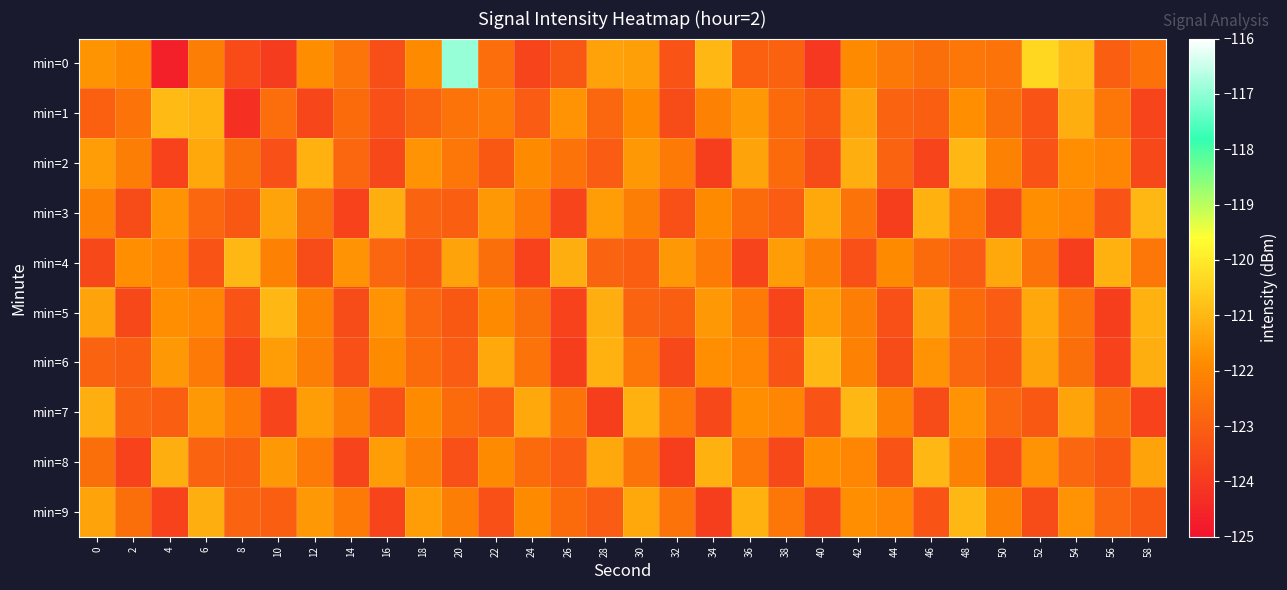

Reading left to right, what are all the values shown in this chart?

min=0: 0=-121.7	2=-121.9	4=-124.7	6=-122.2	8=-123.6	10=-123.9	12=-121.8	14=-122.4	16=-123.5	18=-121.9	20=-116.9	22=-122.6	24=-123.7	26=-123.2	28=-121.4	30=-121.4	32=-123.3	34=-121.0	36=-123.0	38=-123.0	40=-124.0	42=-121.9	44=-122.4	46=-122.6	48=-122.4	50=-122.5	52=-120.4	54=-120.9	56=-123.0	58=-122.5
min=1: 0=-123.0	2=-122.5	4=-120.9	6=-121.1	8=-124.2	10=-122.6	12=-123.7	14=-122.7	16=-123.4	18=-122.9	20=-122.5	22=-122.3	24=-123.1	26=-121.7	28=-122.8	30=-121.9	32=-123.5	34=-122.1	36=-121.6	38=-122.7	40=-123.2	42=-121.4	44=-122.9	46=-123.0	48=-121.8	50=-122.6	52=-123.3	54=-121.2	56=-122.4	58=-123.7
min=2: 0=-121.5	2=-122.2	4=-123.8	6=-121.3	8=-122.6	10=-123.4	12=-121.1	14=-122.8	16=-123.6	18=-121.7	20=-122.4	22=-123.2	24=-121.9	26=-122.5	28=-123.1	30=-121.6	32=-122.3	34=-123.9	36=-121.4	38=-122.7	40=-123.5	42=-121.2	44=-122.9	46=-123.7	48=-121.0	50=-122.1	52=-123.3	54=-121.8	56=-122.0	58=-123.6
min=3: 0=-122.1	2=-123.5	4=-121.7	6=-122.8	8=-123.2	10=-121.4	12=-122.6	14=-123.8	16=-121.2	18=-122.9	20=-123.0	22=-121.6	24=-122.3	26=-123.7	28=-121.5	30=-122.2	32=-123.4	34=-121.9	36=-122.7	38=-123.1	40=-121.3	42=-122.5	44=-123.9	46=-121.1	48=-122.4	50=-123.6	52=-121.8	54=-122.0	56=-123.3	58=-121.0
min=4: 0=-123.6	2=-121.8	4=-122.0	6=-123.3	8=-121.0	10=-122.1	12=-123.5	14=-121.7	16=-122.8	18=-123.2	20=-121.4	22=-122.6	24=-123.8	26=-121.2	28=-122.9	30=-123.0	32=-121.6	34=-122.3	36=-123.7	38=-121.5	40=-122.2	42=-123.4	44=-121.9	46=-122.7	48=-123.1	50=-121.3	52=-122.5	54=-123.9	56=-121.1	58=-122.4
min=5: 0=-121.4	2=-123.6	4=-121.8	6=-122.0	8=-123.3	10=-121.0	12=-122.1	14=-123.5	16=-121.7	18=-122.8	20=-123.2	22=-121.9	24=-122.6	26=-123.8	28=-121.2	30=-122.9	32=-123.0	34=-121.6	36=-122.3	38=-123.7	40=-121.5	42=-122.2	44=-123.4	46=-121.4	48=-122.7	50=-123.1	52=-121.3	54=-122.5	56=-123.9	58=-121.1
min=6: 0=-122.9	2=-123.0	4=-121.6	6=-122.3	8=-123.7	10=-121.5	12=-122.2	14=-123.4	16=-121.9	18=-122.7	20=-123.1	22=-121.3	24=-122.5	26=-123.9	28=-121.1	30=-122.4	32=-123.6	34=-121.8	36=-122.0	38=-123.3	40=-121.0	42=-122.1	44=-123.5	46=-121.7	48=-122.8	50=-123.2	52=-121.4	54=-122.6	56=-123.8	58=-121.2
min=7: 0=-121.2	2=-122.9	4=-123.0	6=-121.6	8=-122.3	10=-123.7	12=-121.5	14=-122.2	16=-123.4	18=-121.9	20=-122.7	22=-123.1	24=-121.3	26=-122.5	28=-123.9	30=-121.1	32=-122.4	34=-123.6	36=-121.8	38=-122.0	40=-123.3	42=-121.0	44=-122.1	46=-123.5	48=-121.7	50=-122.8	52=-123.2	54=-121.4	56=-122.6	58=-123.8
min=8: 0=-122.6	2=-123.8	4=-121.2	6=-122.9	8=-123.0	10=-121.6	12=-122.3	14=-123.7	16=-121.5	18=-122.2	20=-123.4	22=-121.9	24=-122.7	26=-123.1	28=-121.3	30=-122.5	32=-123.9	34=-121.1	36=-122.4	38=-123.6	40=-121.8	42=-122.0	44=-123.3	46=-121.0	48=-122.1	50=-123.5	52=-121.7	54=-122.8	56=-123.2	58=-121.4
min=9: 0=-121.4	2=-122.6	4=-123.8	6=-121.2	8=-122.9	10=-123.0	12=-121.6	14=-122.3	16=-123.7	18=-121.5	20=-122.2	22=-123.4	24=-121.9	26=-122.7	28=-123.1	30=-121.3	32=-122.5	34=-123.9	36=-121.1	38=-122.4	40=-123.6	42=-121.8	44=-122.0	46=-123.3	48=-121.0	50=-122.1	52=-123.5	54=-121.7	56=-122.8	58=-123.2